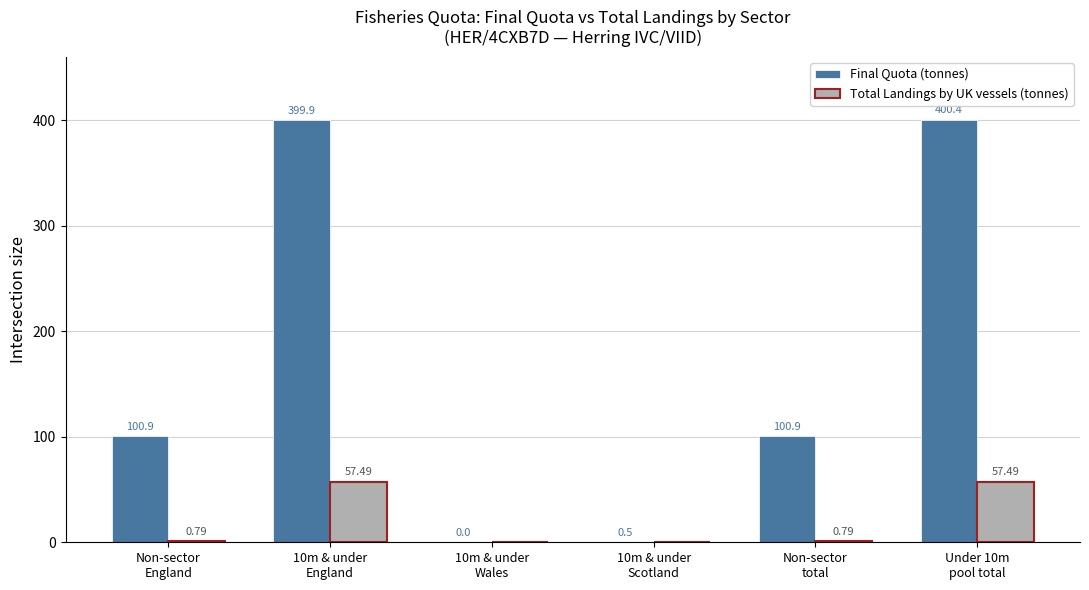

Which series has the largest total across all categories?

Final Quota (tonnes)